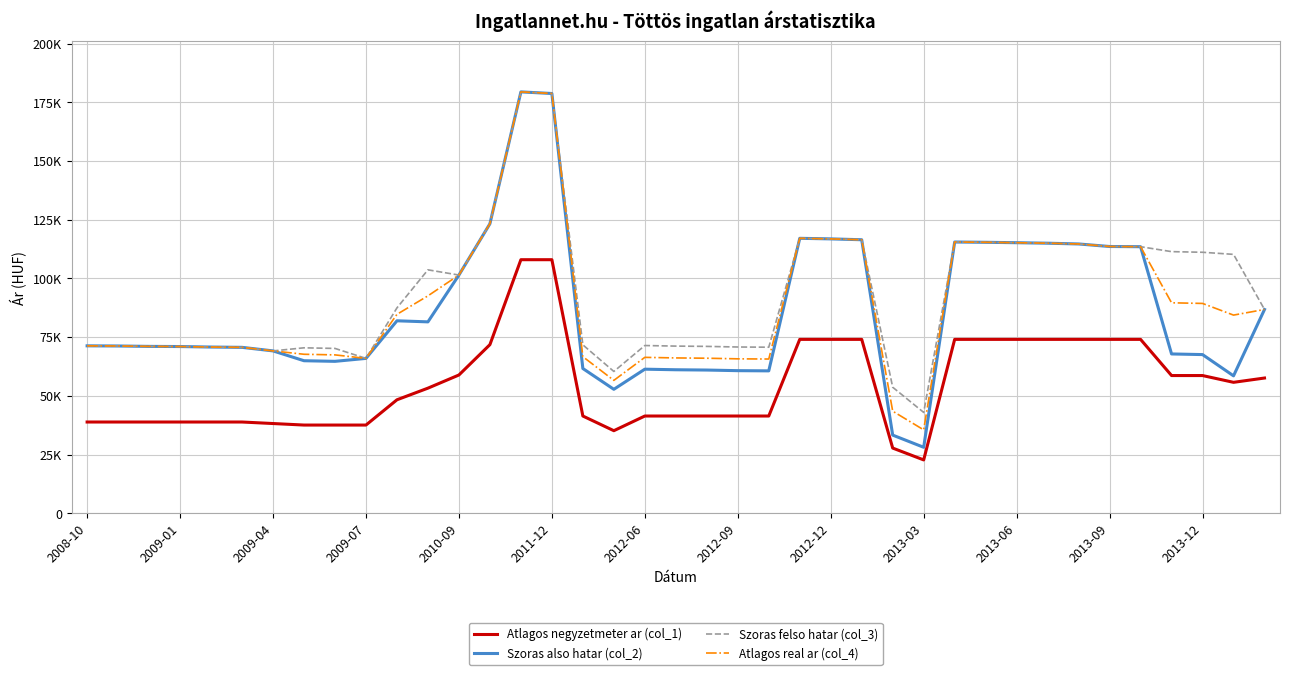

True or false: Szoras also hatar (col_2) and Atlagos real ar (col_4) intersect in this chart.

False